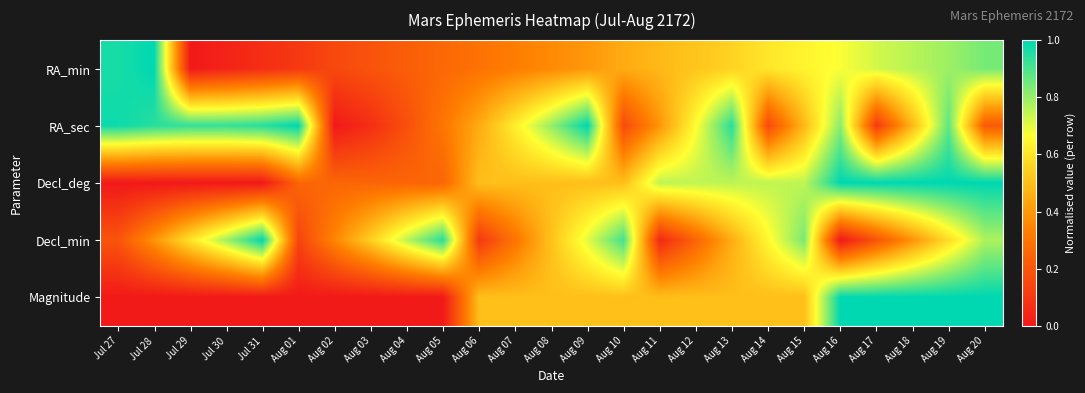

Which has a higher value, Aug 16 or Aug 17?

Aug 17